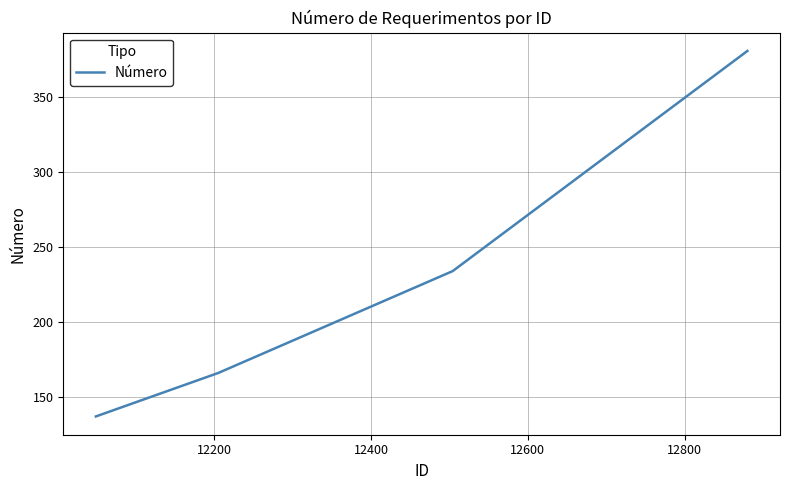

How many lines are shown in the chart?

1